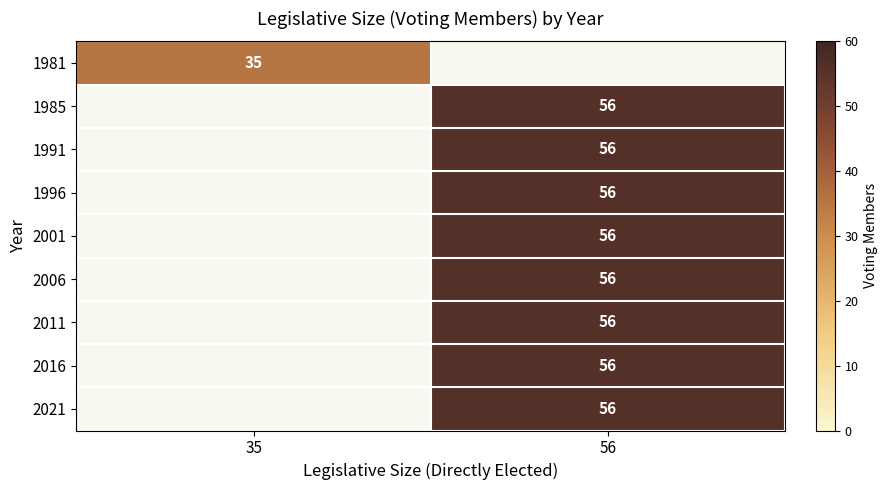

How many series are shown in this chart?

9